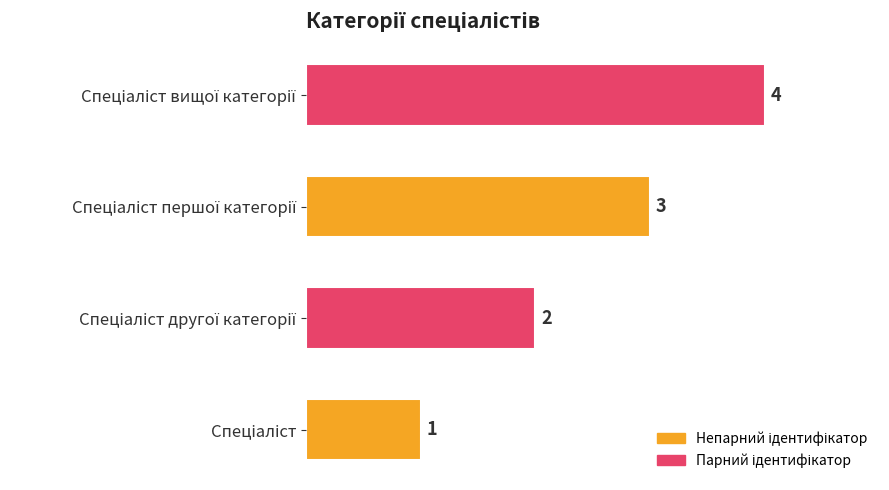

What is the difference between the maximum and minimum values?

3